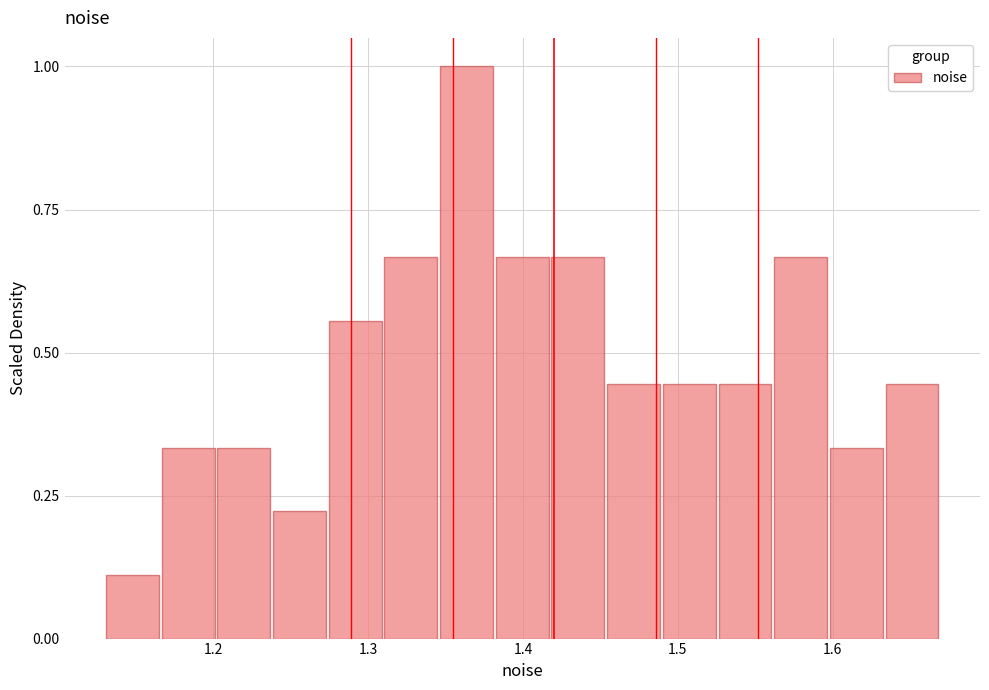

Around what value on the x-axis is the tallest bar? Give the approximate position of its centre, as read against the axis.

1.36